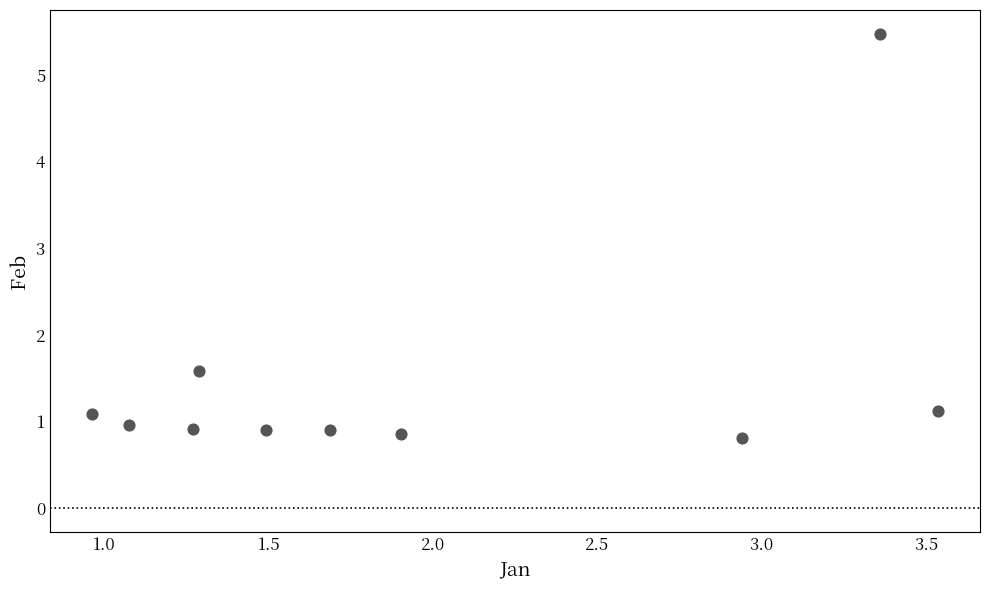

What Y value in the scatter plot is closest to 3?

1.6